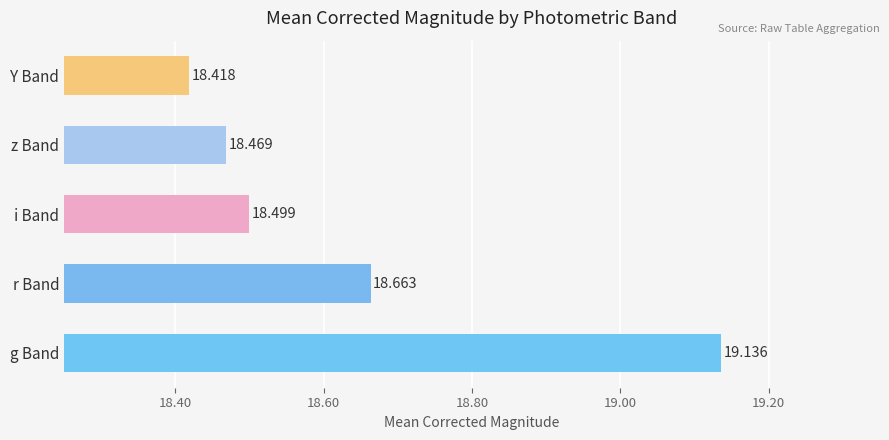

Rank the categories by value from lowest to highest.

Y Band, z Band, i Band, r Band, g Band